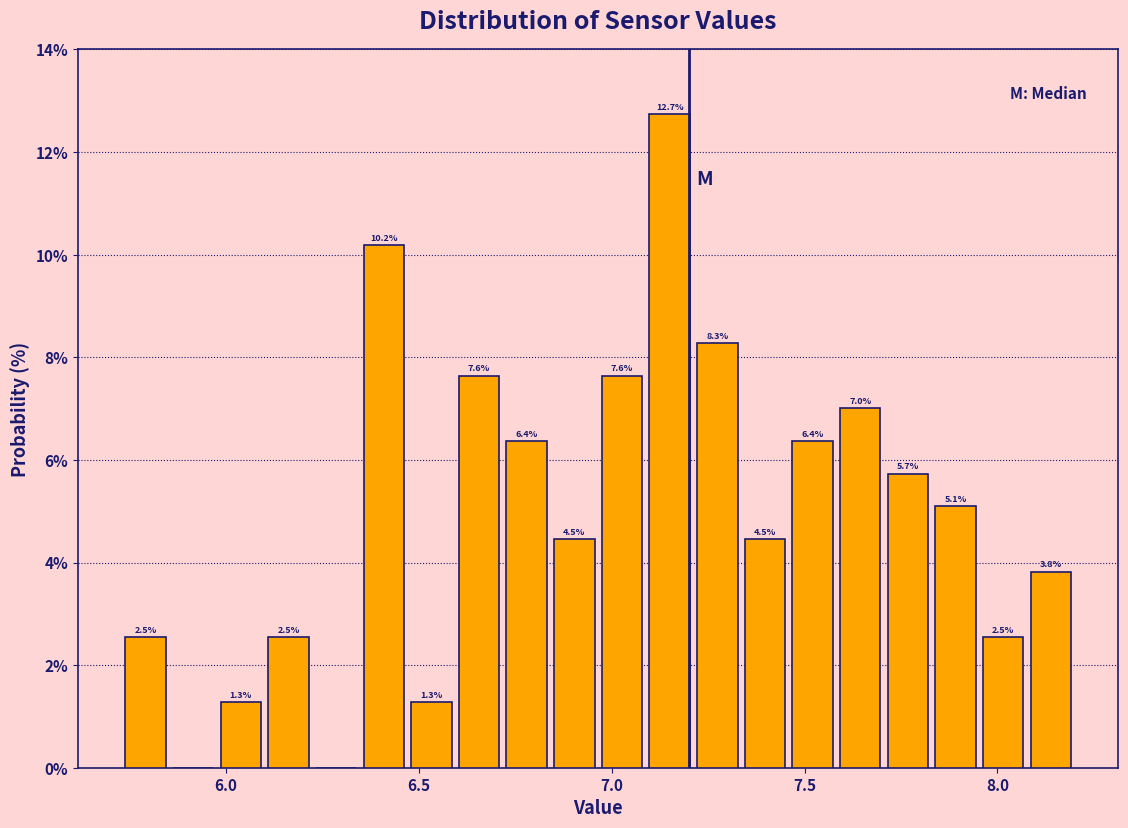

Around what value on the x-axis is the tallest bar? Give the approximate position of its centre, as read against the axis.

7.15